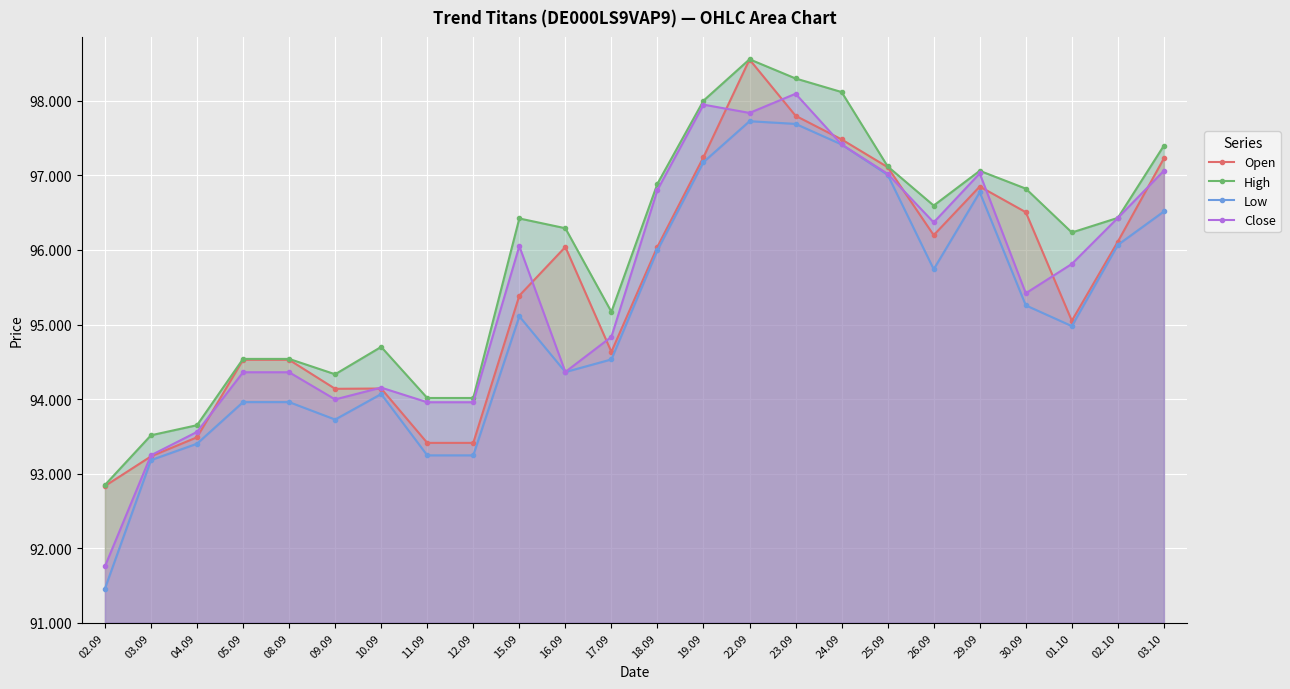

Rank the categories by Low value from highest to lowest.

22.09, 23.09, 24.09, 19.09, 25.09, 29.09, 03.10, 02.10, 18.09, 26.09, 30.09, 15.09, 01.10, 17.09, 16.09, 10.09, 05.09, 08.09, 09.09, 04.09, 11.09, 12.09, 03.09, 02.09